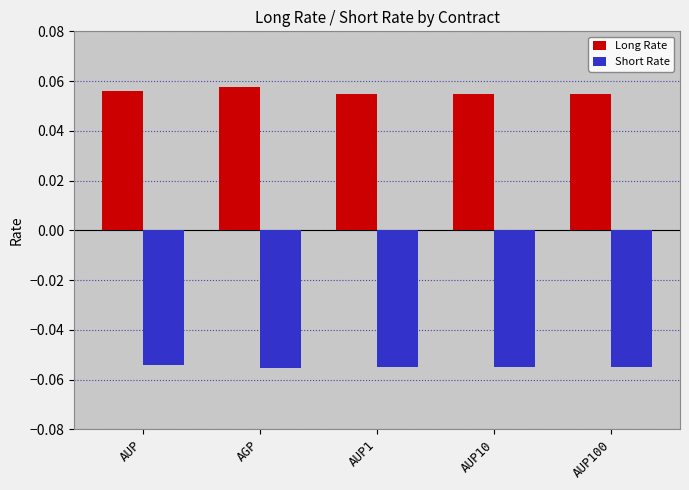

At how many categories does at least one series exceed 0?

5